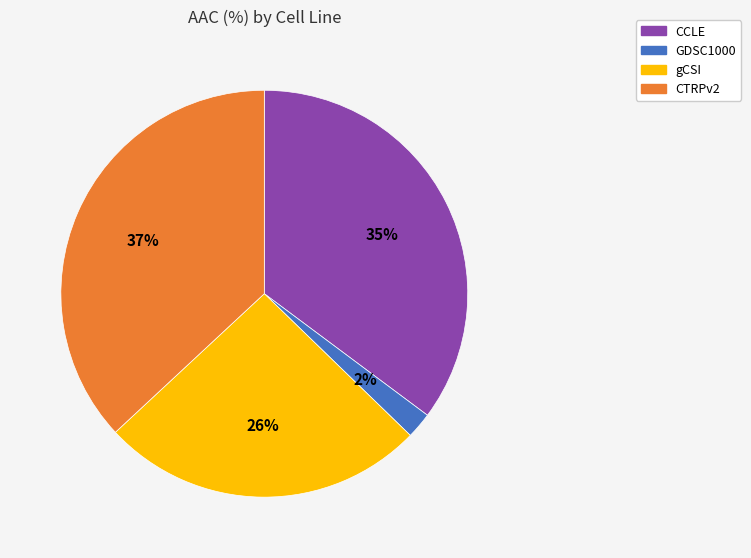

Does gCSI account for over 50% of the chart?

No